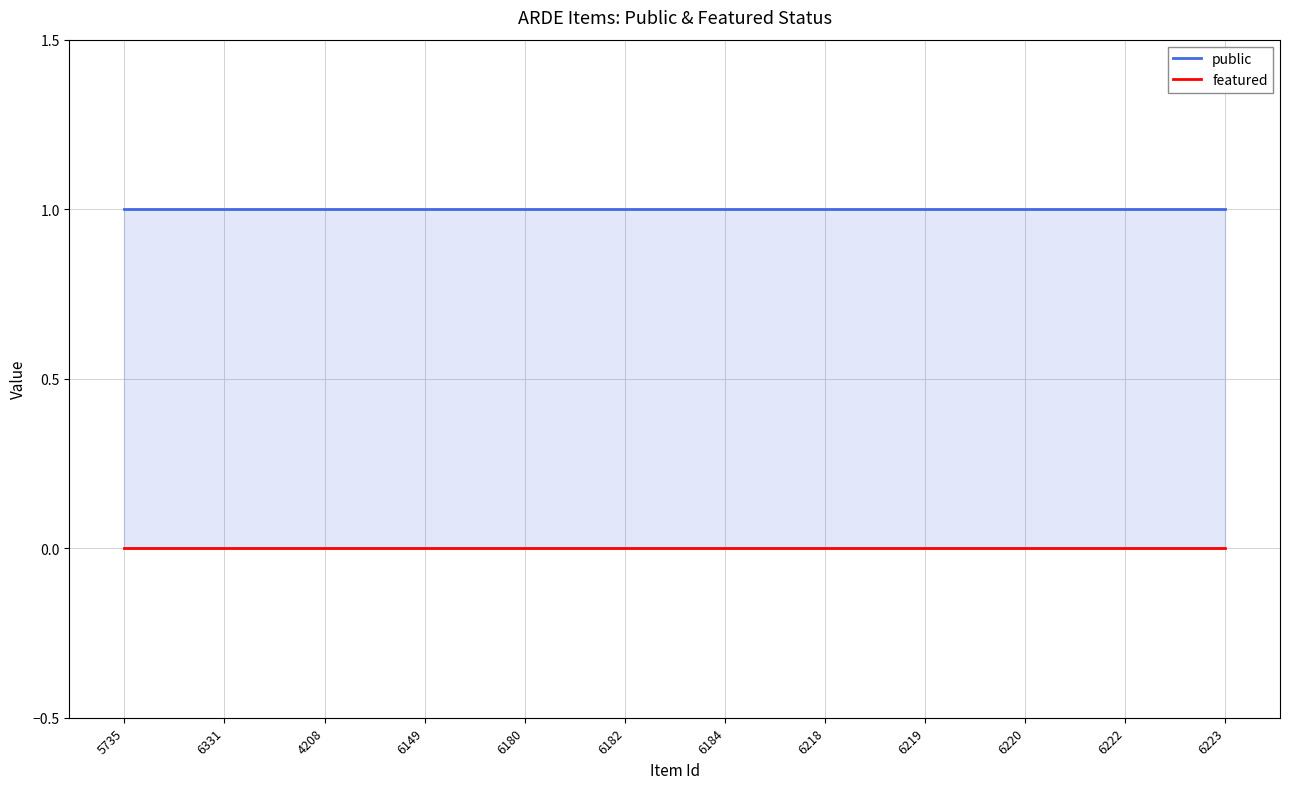

Between 6184 and 6182, which is larger?

6184